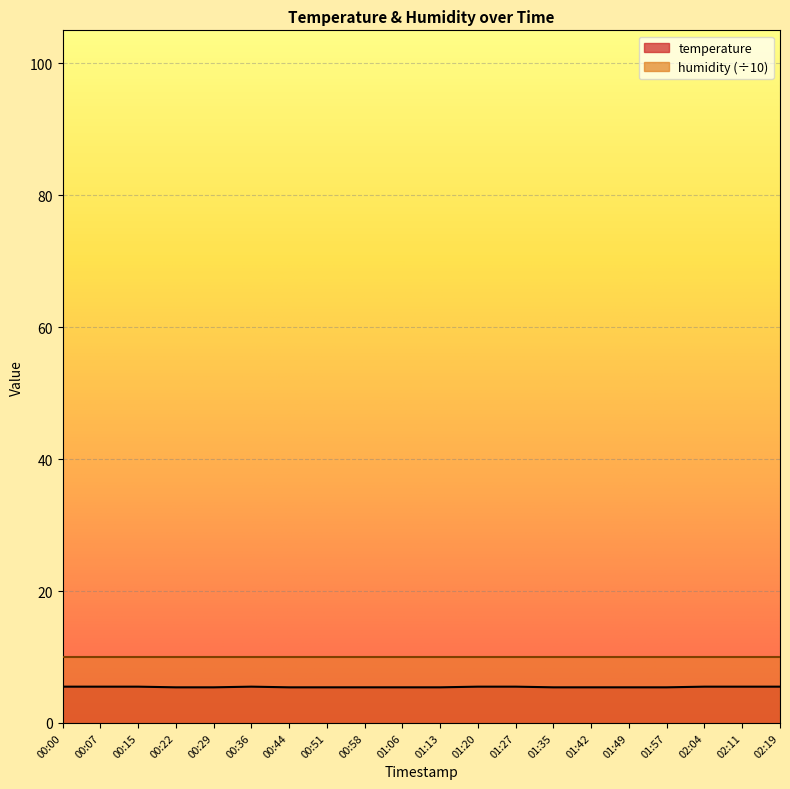

Count the number of categories in the chart.

20